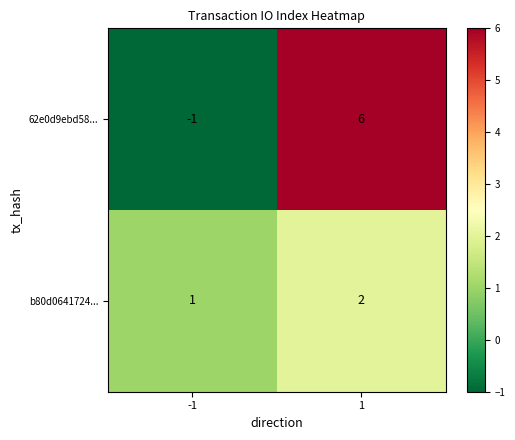

What is the sum of the b80d0641724... values at -1 and 1?

3